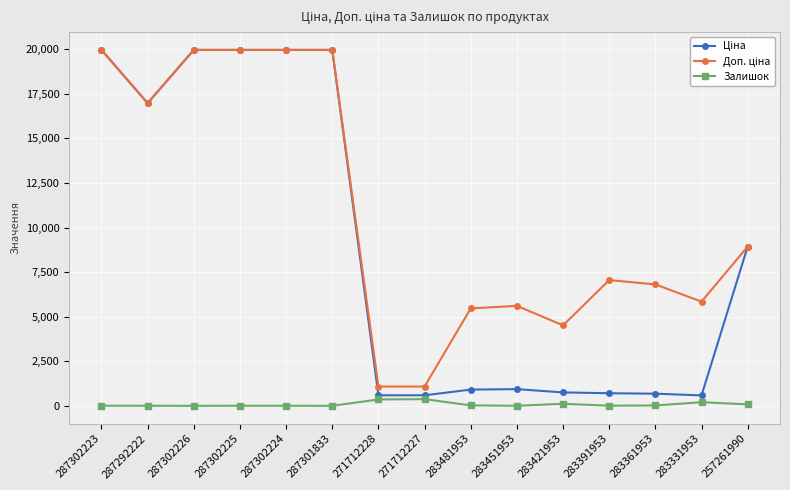

What is the maximum value shown in the chart?

19964.2